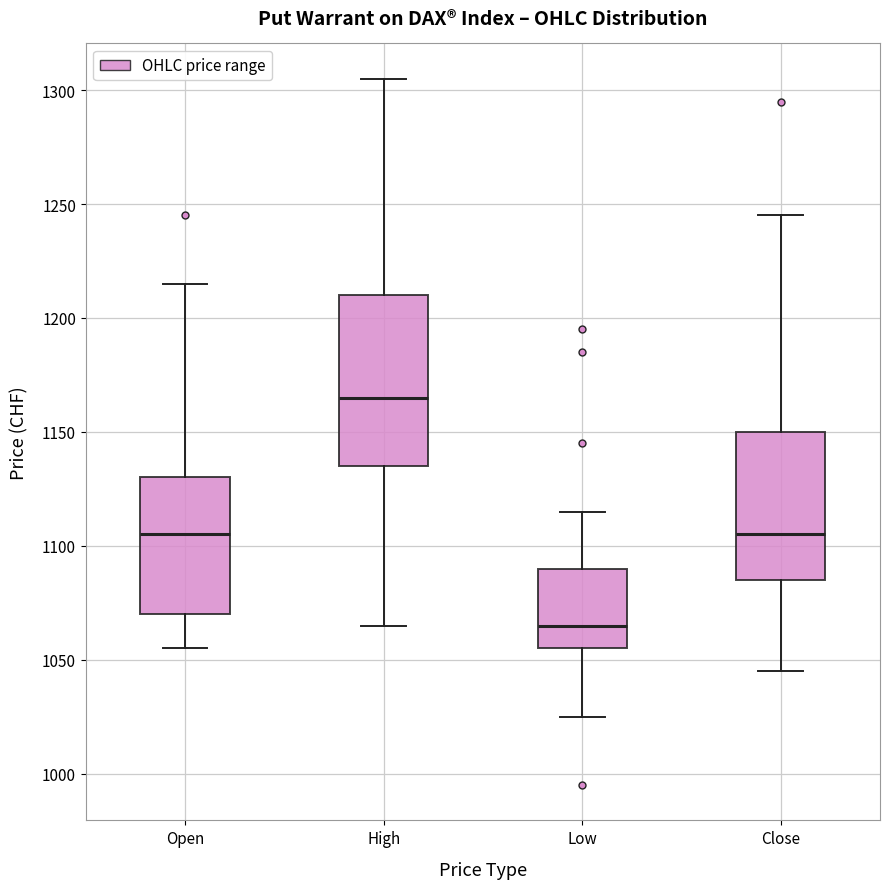

Reading left to right, transcribe this box plot: for each box, give where its median line is, the range the box spans, and where its two whiskers end, as read against the y-axis. The values are not printed on the chart, so give them approximately, as read against the axis.

Open: median 1105, box 1070 to 1130, whiskers 1055 to 1215
High: median 1165, box 1135 to 1210, whiskers 1065 to 1305
Low: median 1065, box 1055 to 1090, whiskers 1025 to 1115
Close: median 1105, box 1085 to 1150, whiskers 1045 to 1245